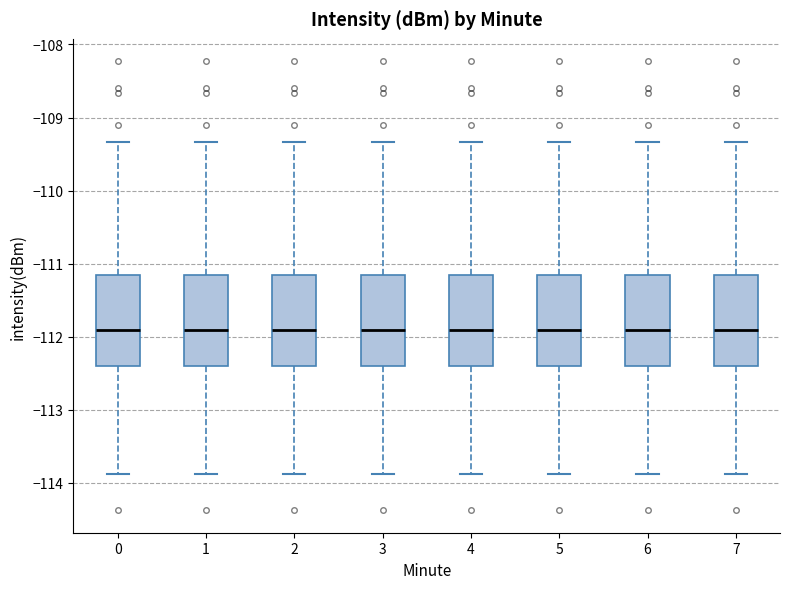

Reading left to right, read every box against the y-axis: the position of its median line, the range the box covers, and the ends of its whiskers. The values are not printed on the chart, so give them approximately, as read against the axis.

0: median -111.9, box -112.4 to -111.2, whiskers -113.9 to -109.3
1: median -111.9, box -112.4 to -111.2, whiskers -113.9 to -109.3
2: median -111.9, box -112.4 to -111.2, whiskers -113.9 to -109.3
3: median -111.9, box -112.4 to -111.2, whiskers -113.9 to -109.3
4: median -111.9, box -112.4 to -111.2, whiskers -113.9 to -109.3
5: median -111.9, box -112.4 to -111.2, whiskers -113.9 to -109.3
6: median -111.9, box -112.4 to -111.2, whiskers -113.9 to -109.3
7: median -111.9, box -112.4 to -111.2, whiskers -113.9 to -109.3